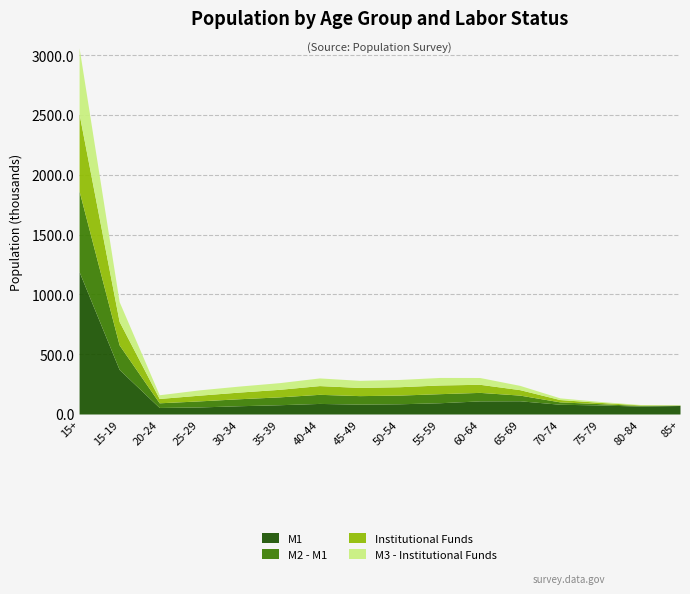

True or false: Institutional Funds and M3 - Institutional Funds cross at least once.

False